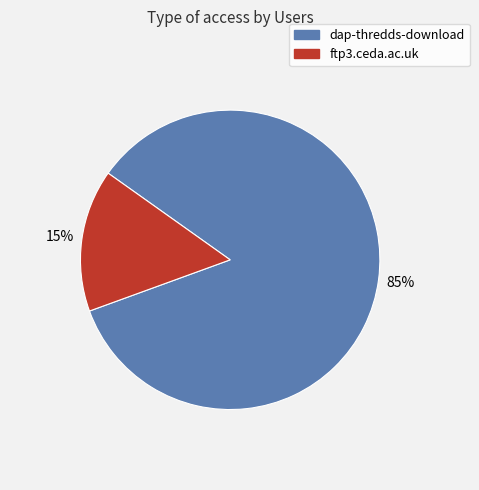

To the nearest percent, what percentage of the pie is ftp3.ceda.ac.uk?

15%